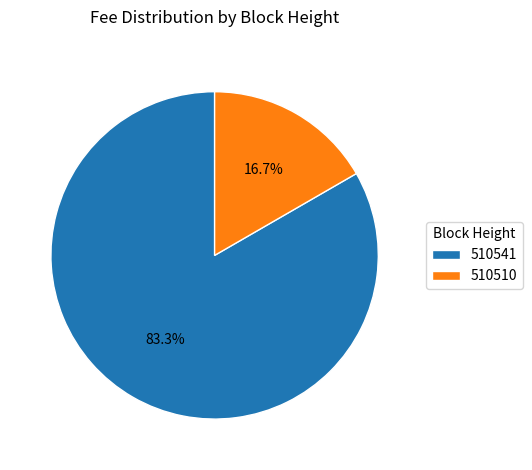

To the nearest percent, what is the difference between the 510510 and 510541 slice percentages?

67%